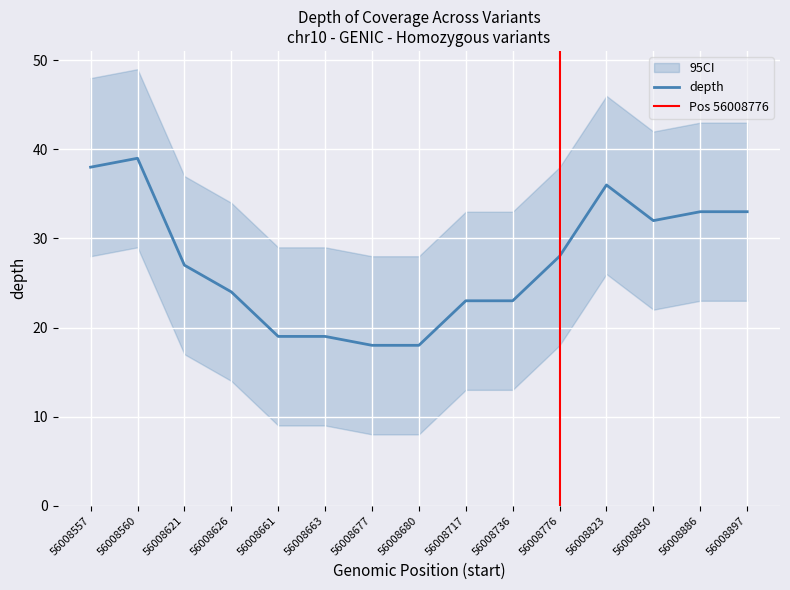

How many values in the depth_upper series exceed 37?

7